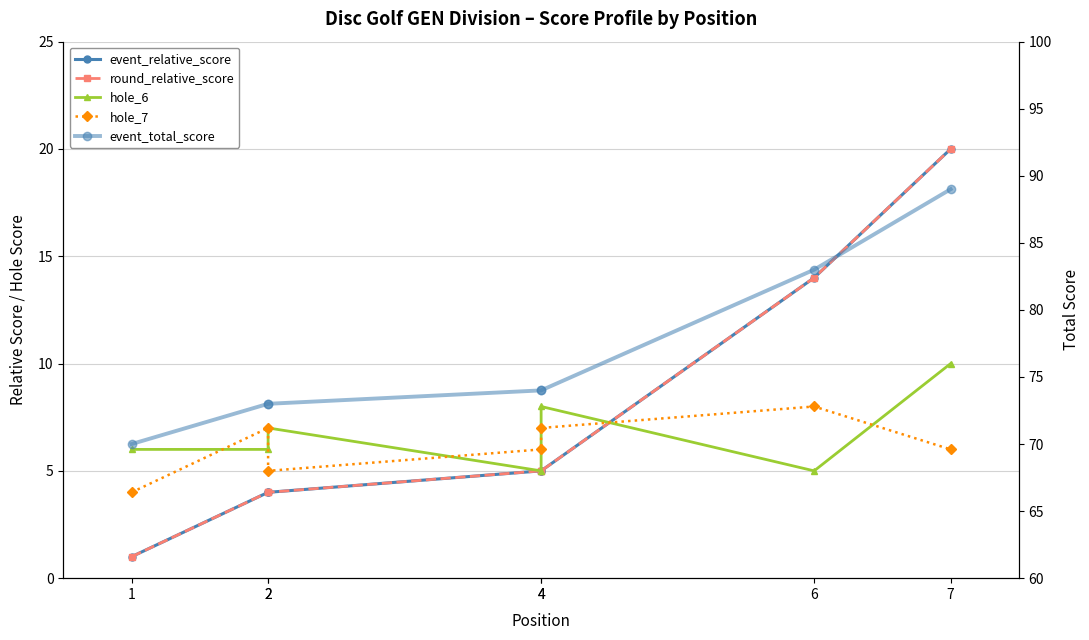

Which series has the widest spread of values?

event_relative_score